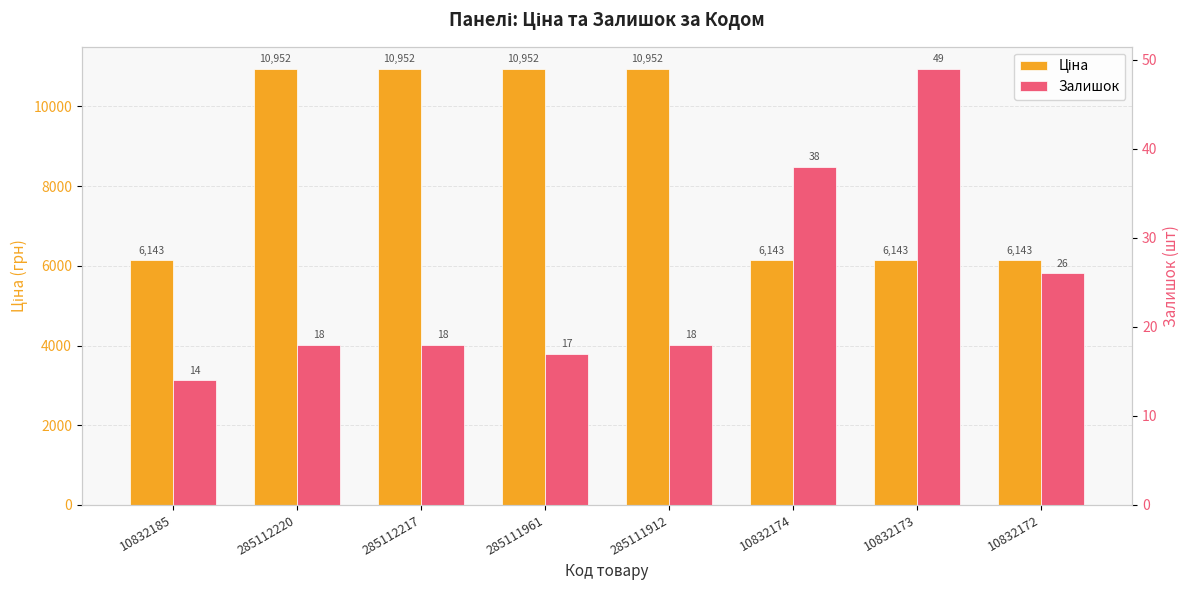

At 10832185, list the series in order from smallest to largest.

Залишок, Ціна